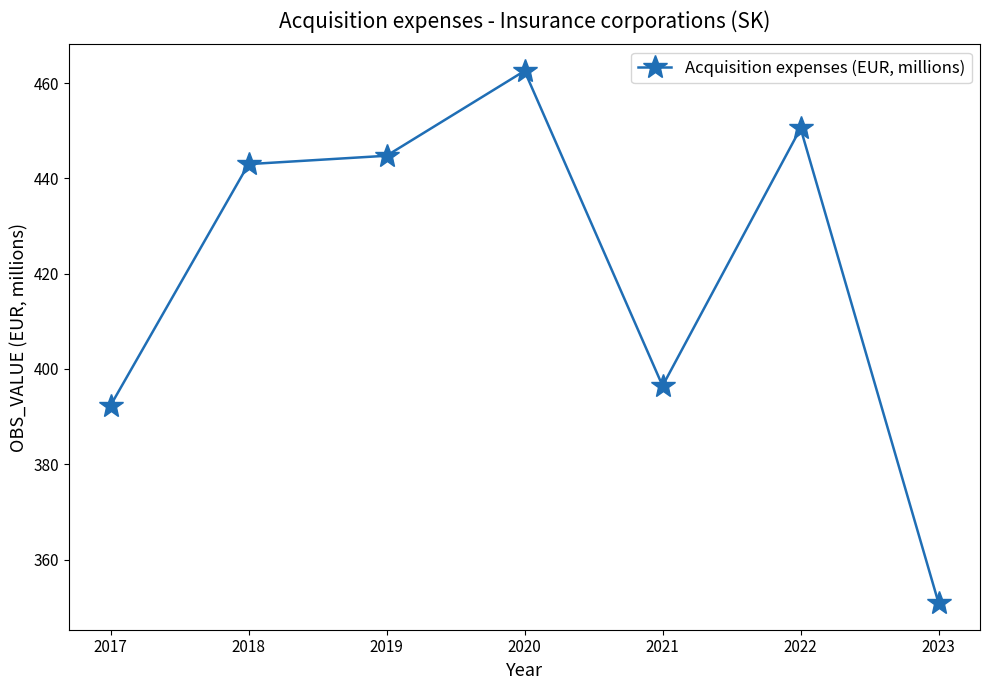

True or false: the data has more than 2 interior local peaks.

False